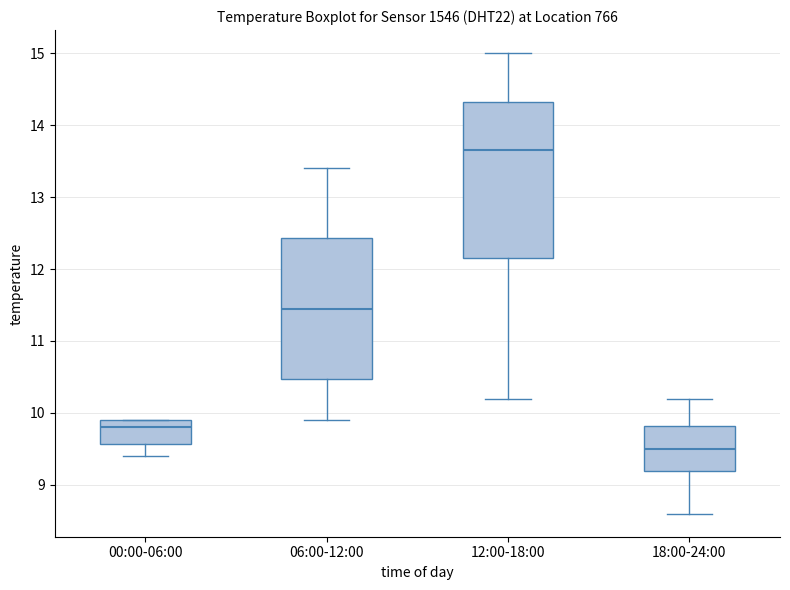

Comparing the boxes themselves (not the whiskers), which one is the tallest?

12:00-18:00